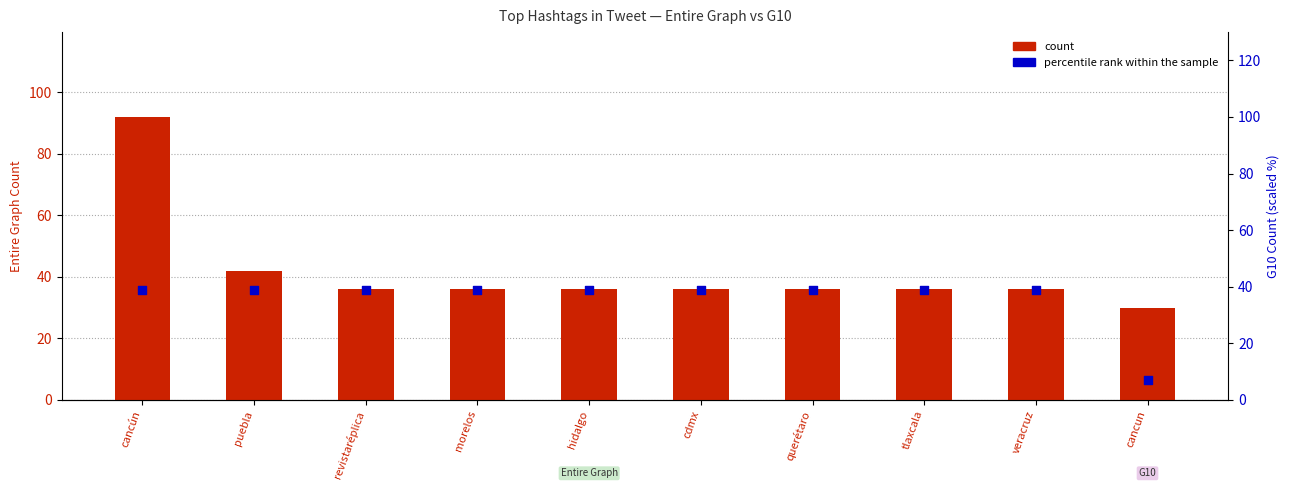

Which series reaches the minimum Y coordinate?

percentile rank within the sample